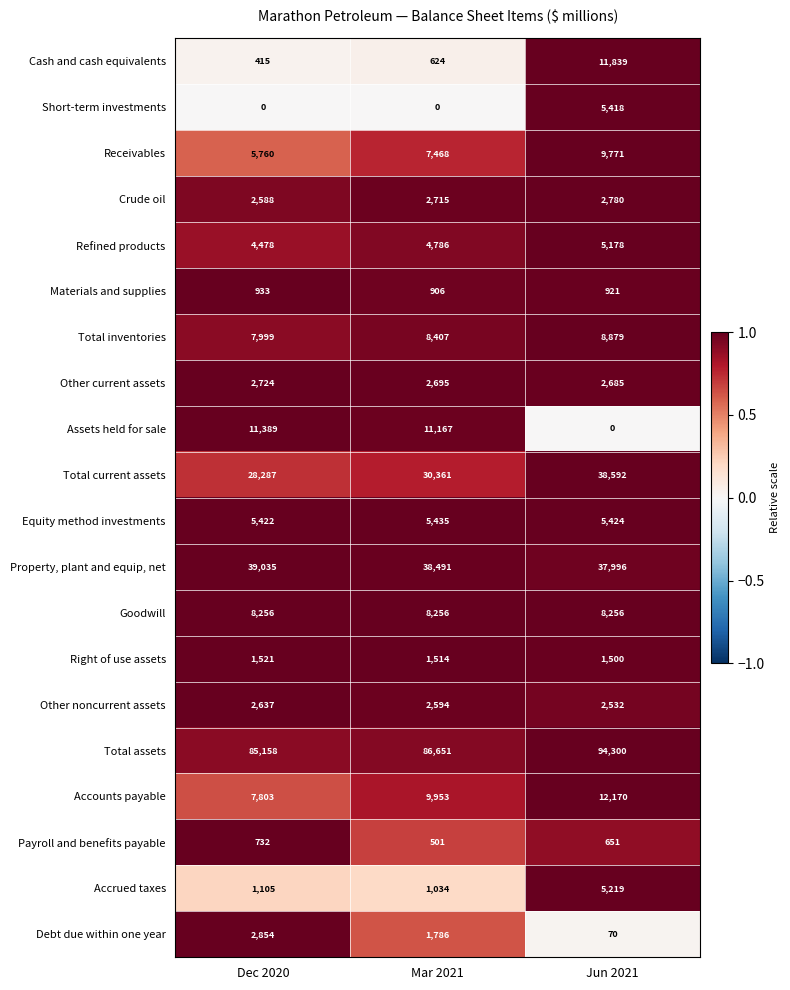

Which series has the largest range (max minus min)?

Cash and cash equivalents